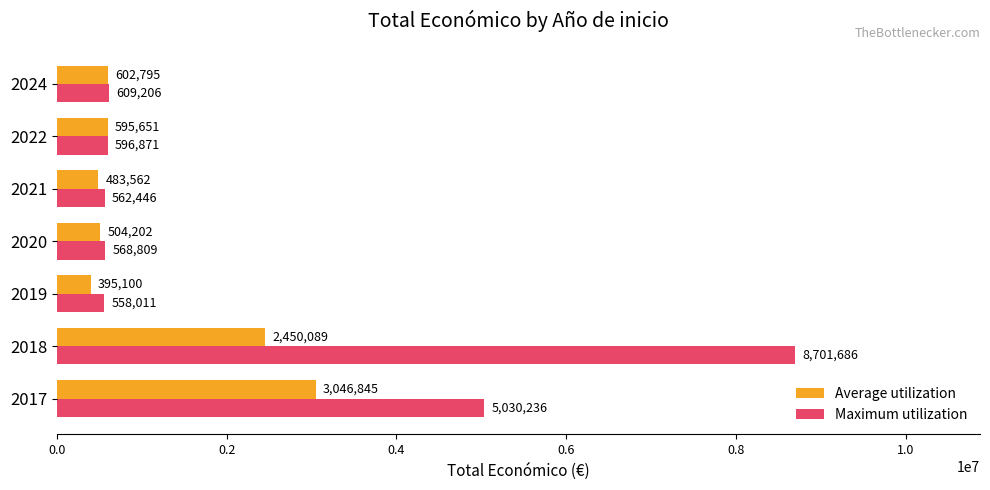

Between 2022 and 2024, which series saw the biggest shift?

Maximum utilization